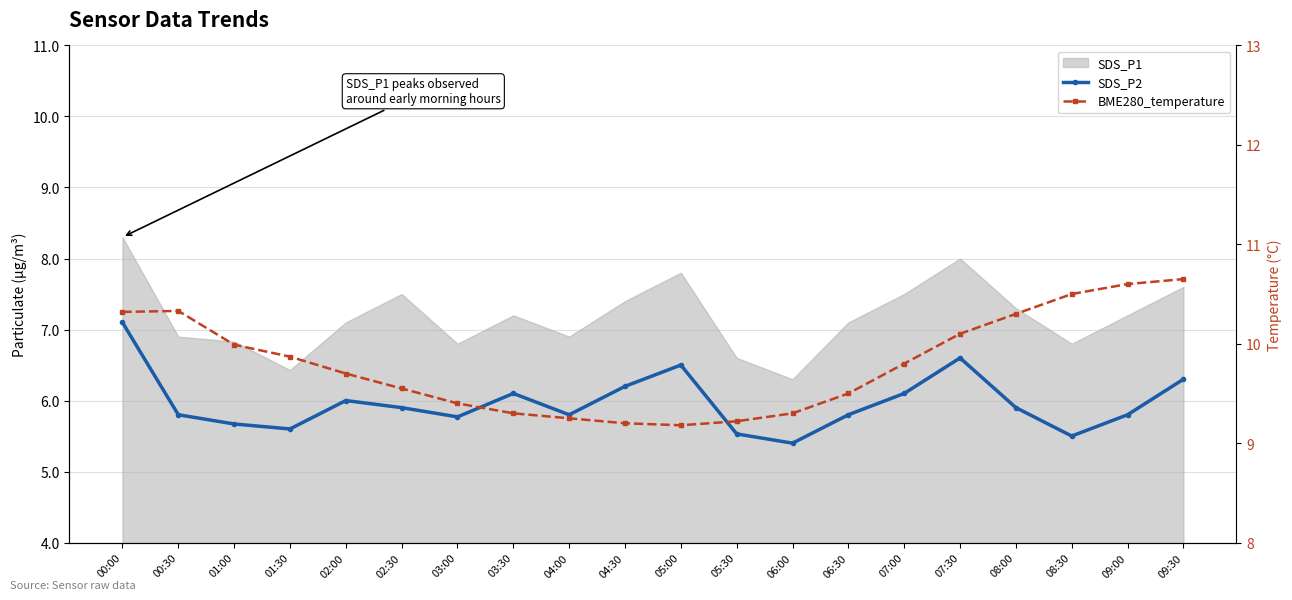

What is the label of the 8th point from the left?

03:30